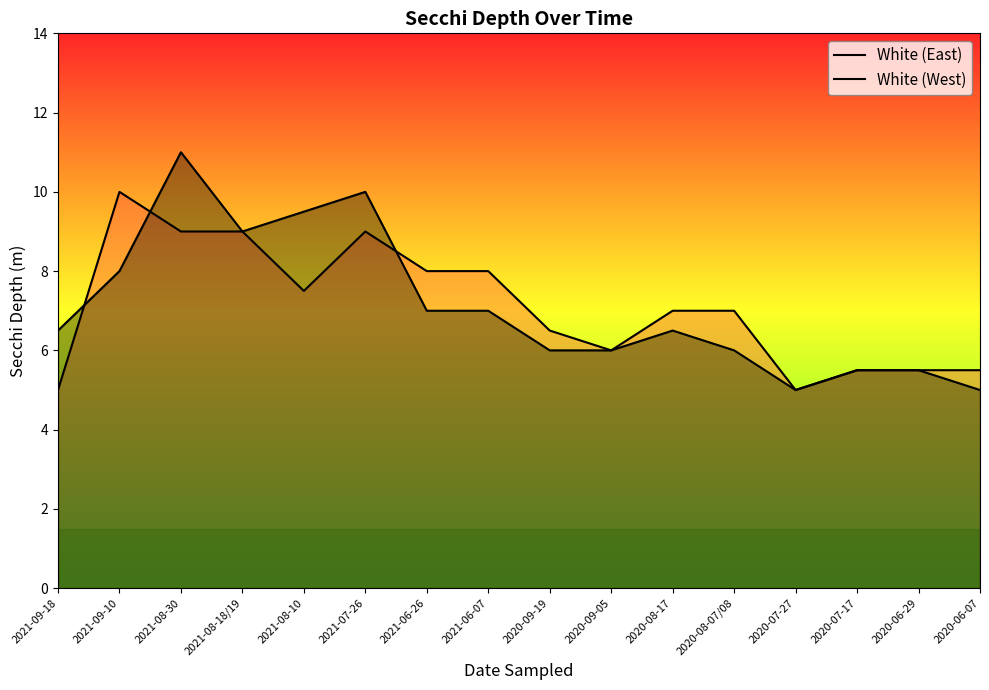

How many data points in White (East) are less than 7?

7